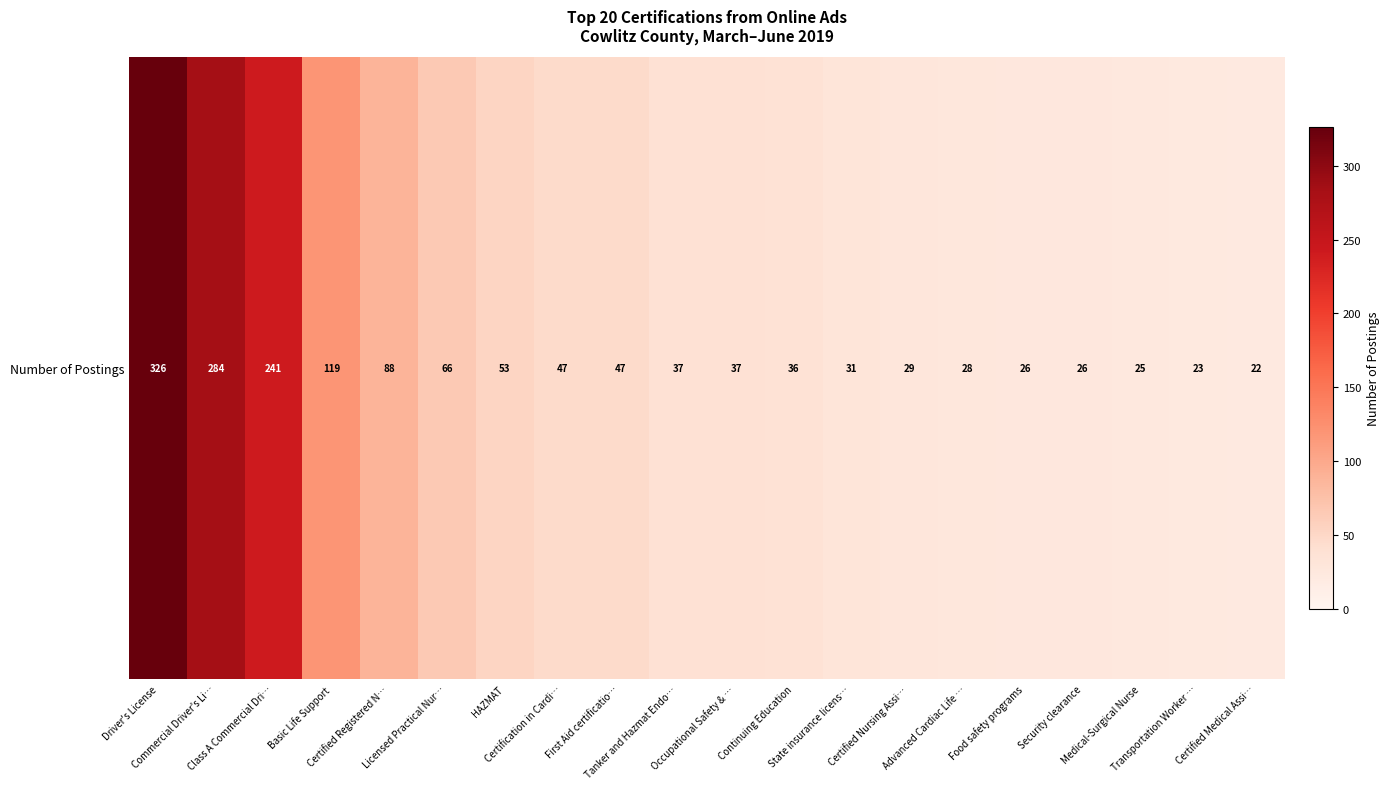

How many data points does each series have?

20